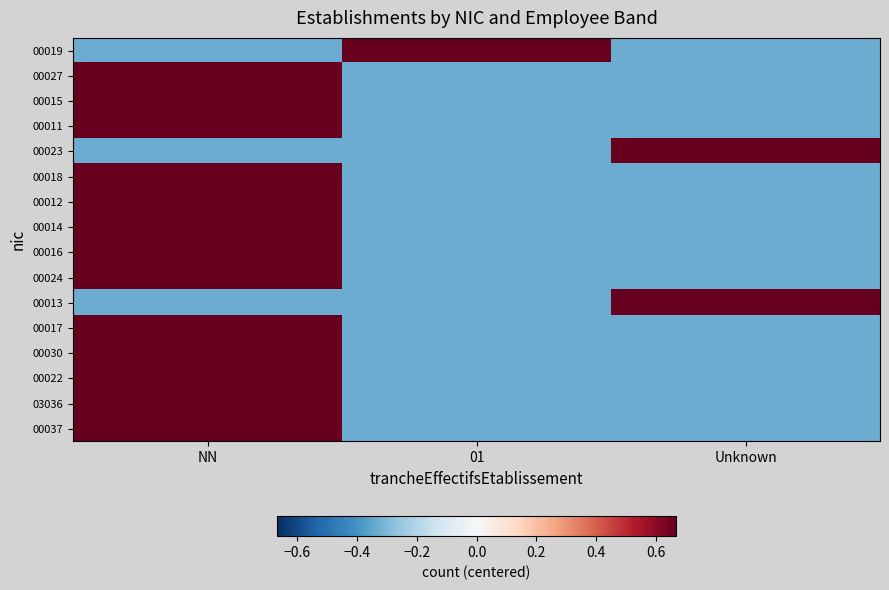

Between 01 and NN, which is larger?

01